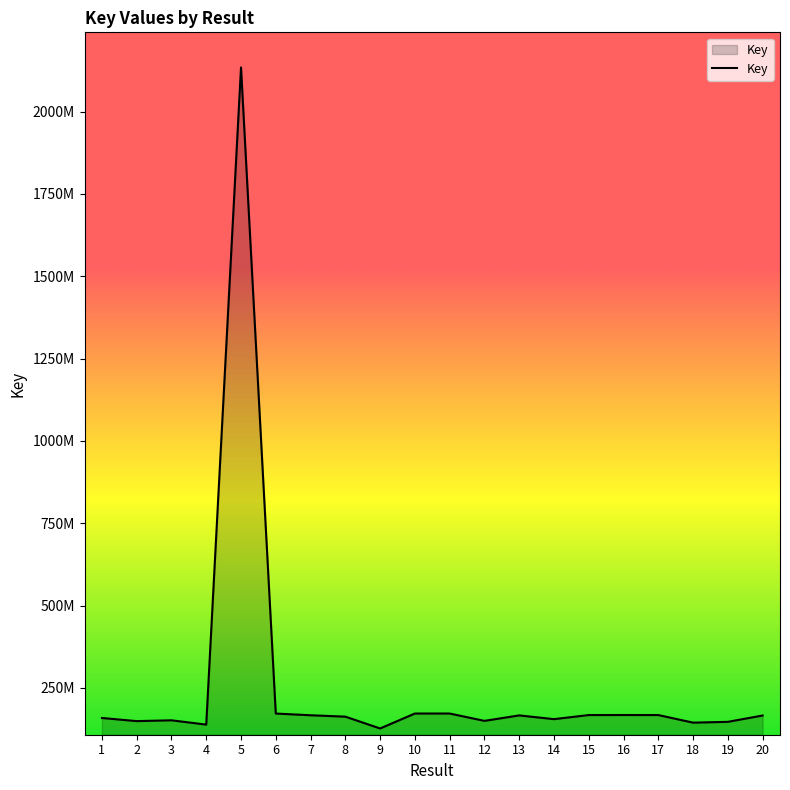

True or false: the data has more than 0 interior local peaks.

True